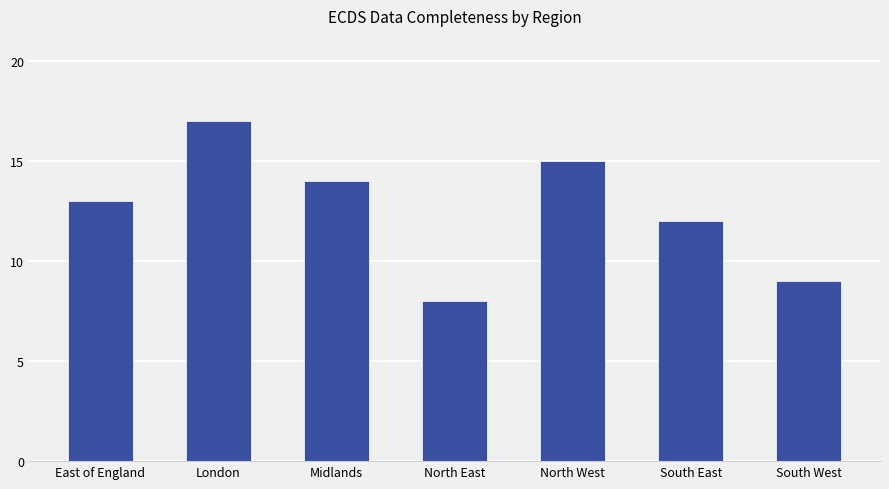

Which has a higher value, East of England or North East?

East of England